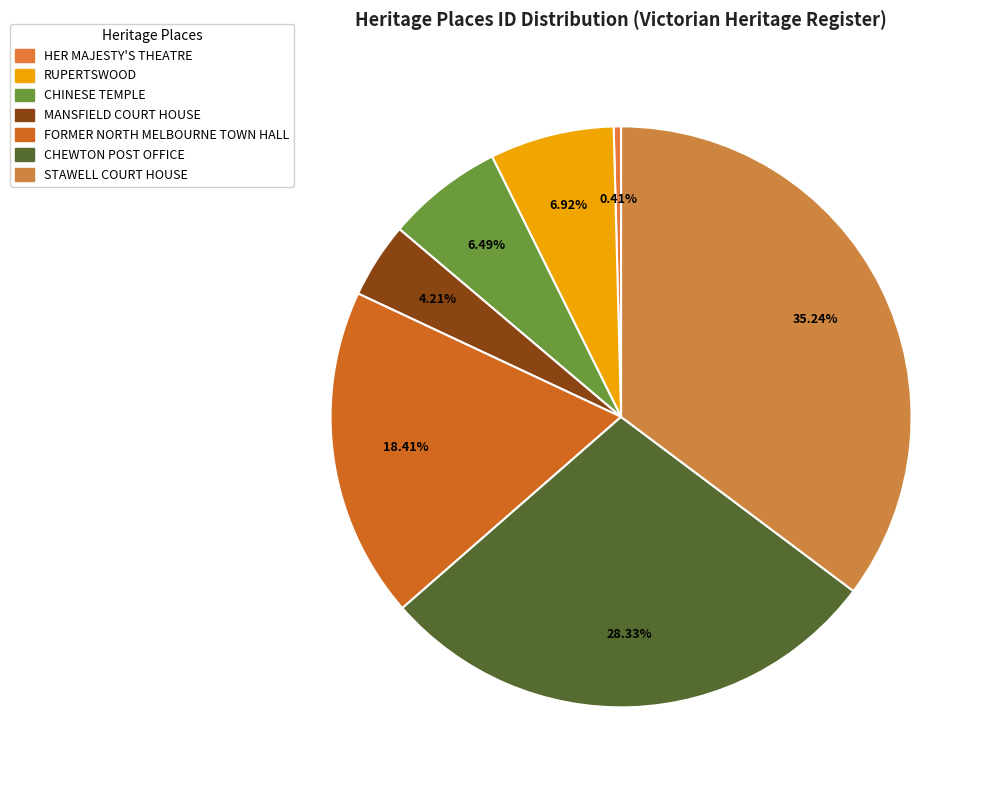

Which slice is the largest?

STAWELL COURT HOUSE